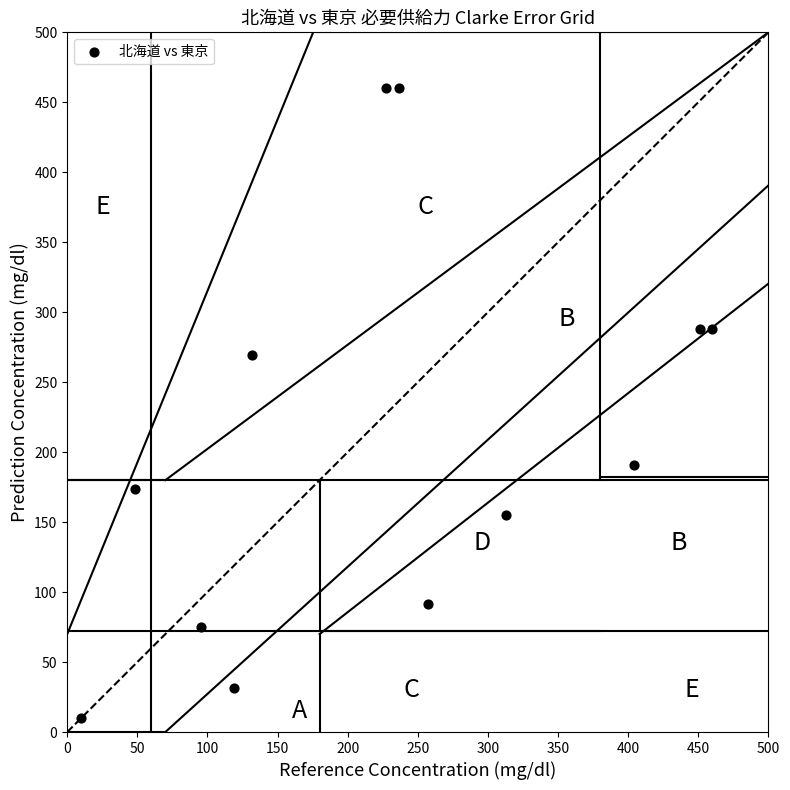

What Y value in the scatter plot is closest to 235?

269.7